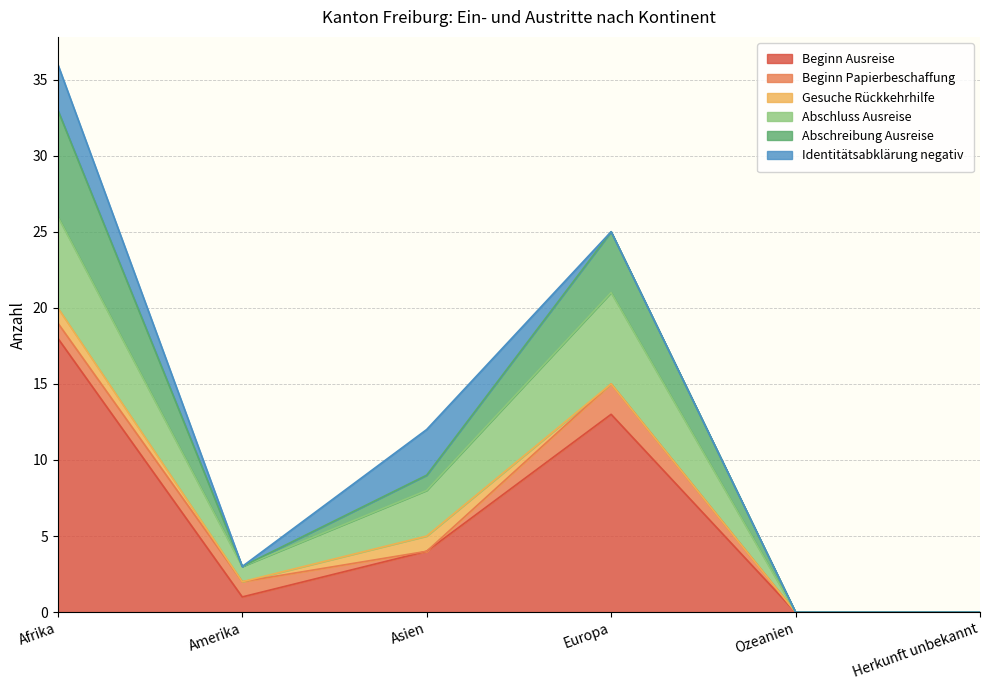

What is the maximum value for Beginn Ausreise?

18